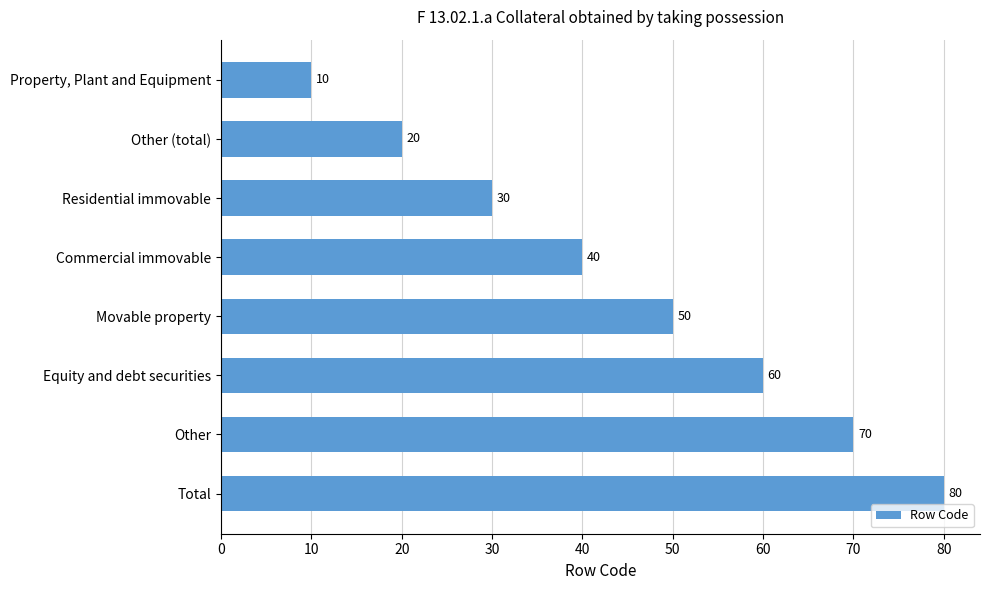

Is it true that the value at Movable property is 50?

True